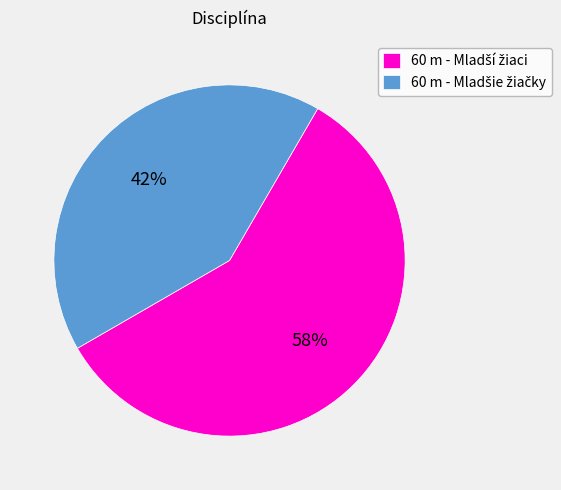

To the nearest percent, what is the average slice percentage?

50%